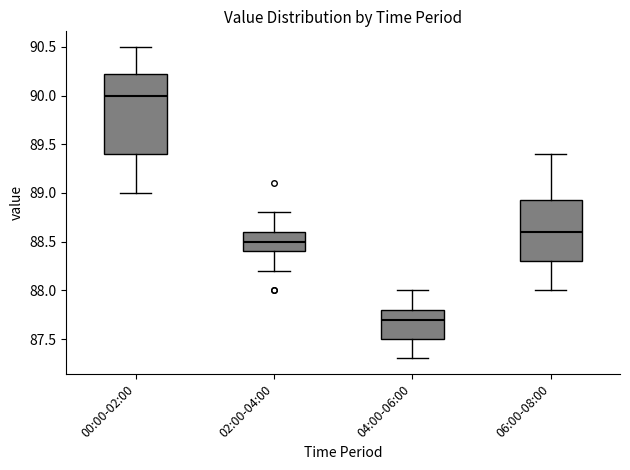

Where does the lower whisker of the box for 02:00-04:00 end on the y-axis? The values are not printed on the chart, so give them approximately, as read against the axis.

88.20